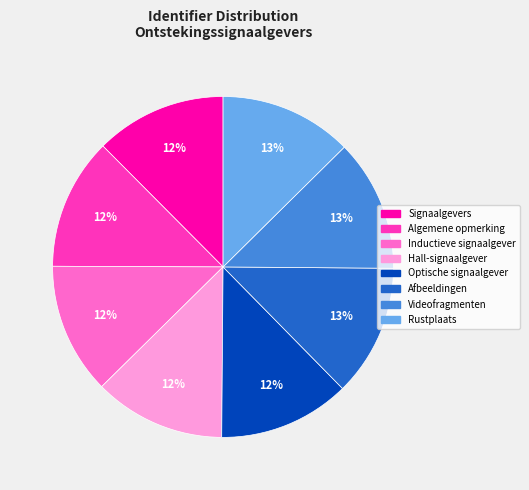

Is it true that Hall-signaalgever is 22% of the pie?

False